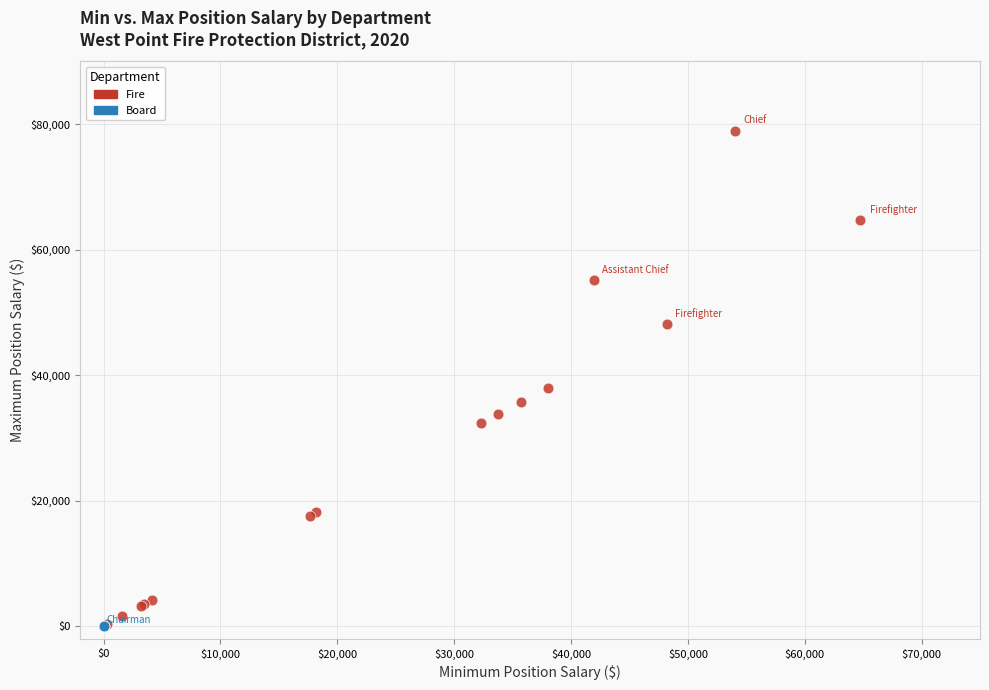

Which series reaches the maximum Y coordinate?

Fire